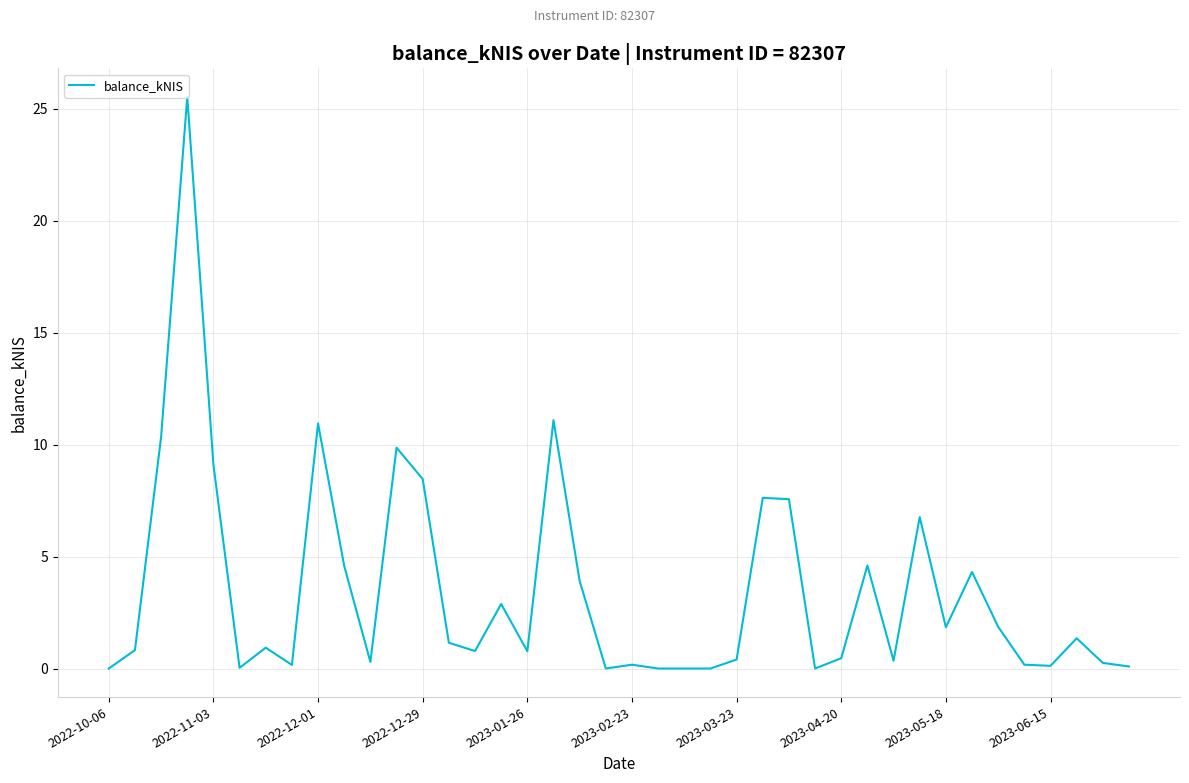

What is the greatest value displayed?

25.5